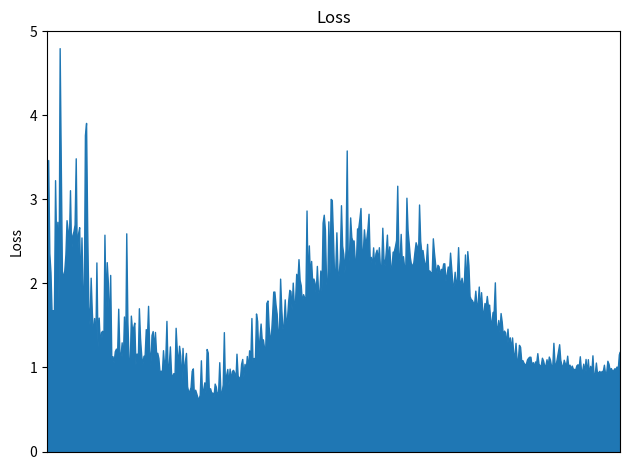

What is the difference between the maximum and minimum values?

4.2